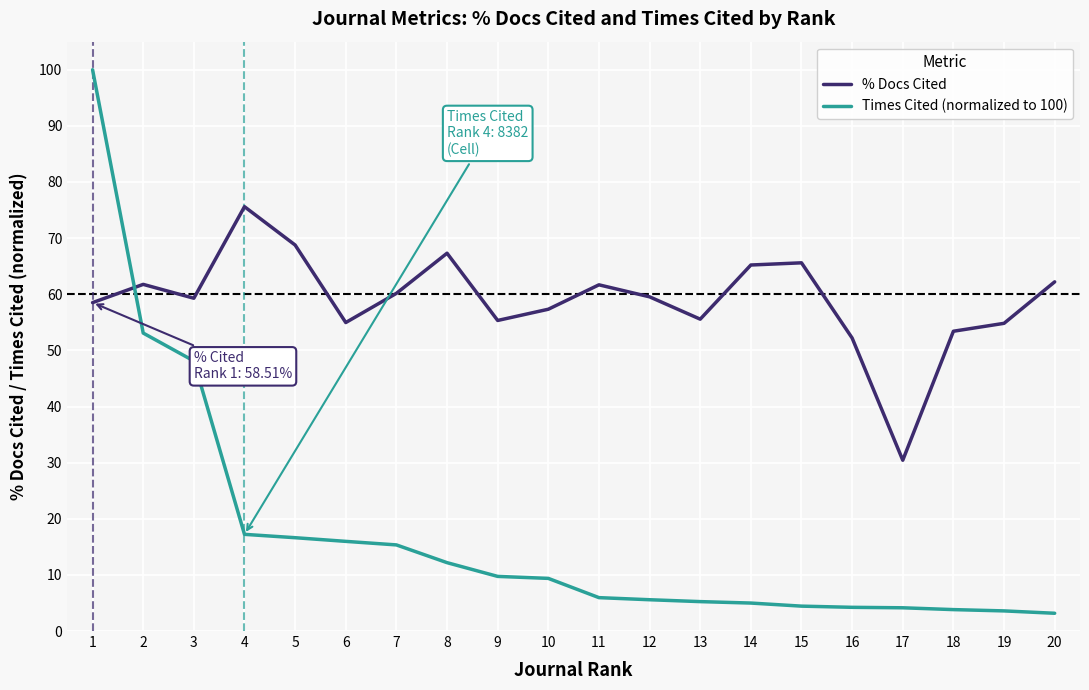

Between 14 and 19, which series saw the biggest shift?

% Docs Cited